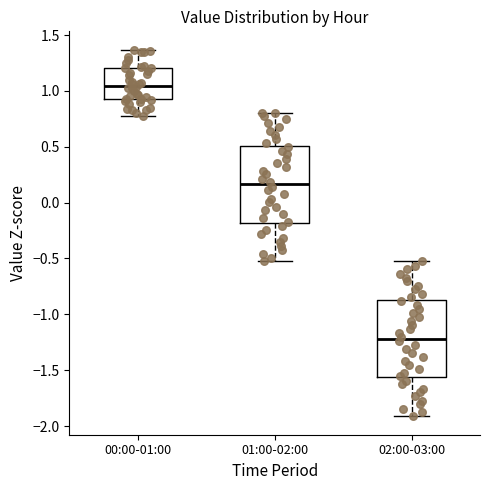

Where does the lower whisker of the box for 01:00-02:00 end on the y-axis? The values are not printed on the chart, so give them approximately, as read against the axis.

-0.55